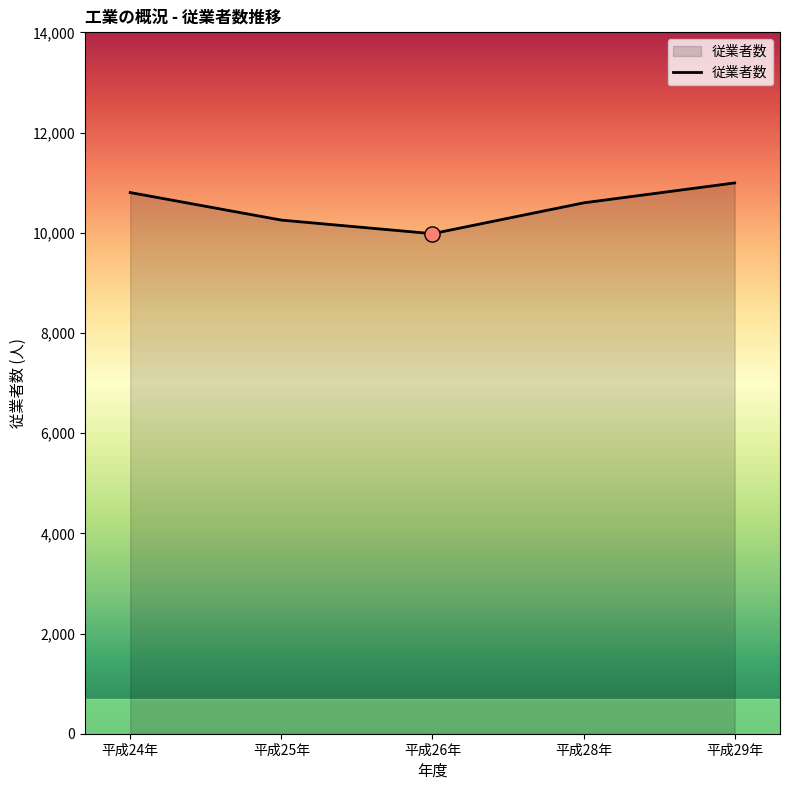

Approximately how many times larger is the value at 平成28年 compared to 平成24年?

1.0